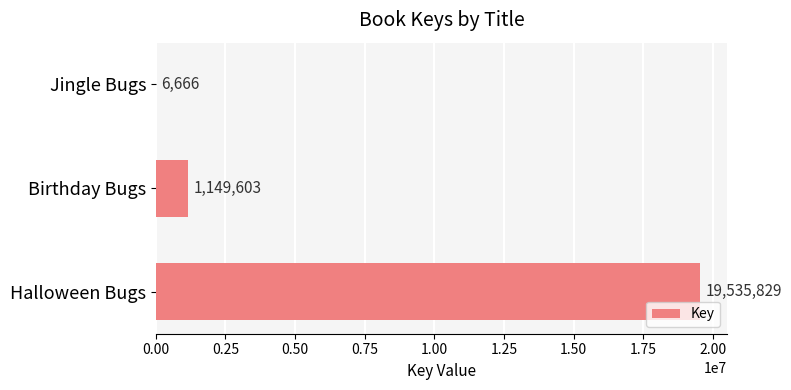

True or false: the data shows 6666 at Jingle Bugs.

True